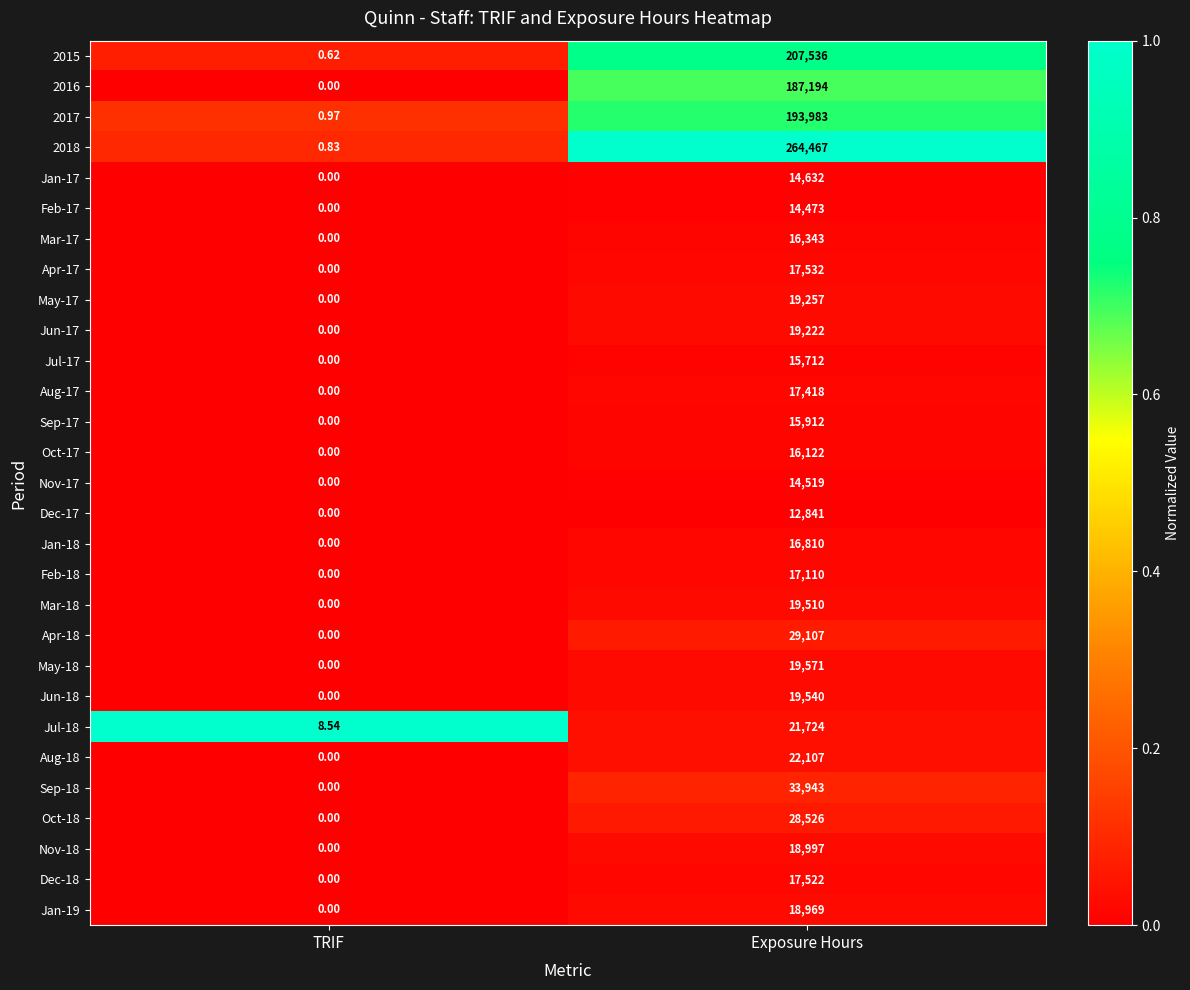

List the labels in order of Jan-19 value, largest first.

Exposure Hours, TRIF